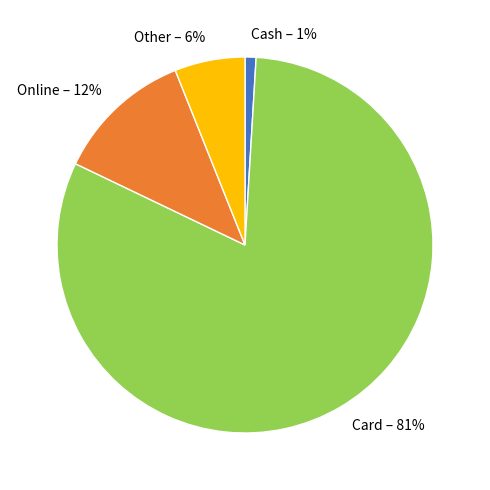

To the nearest percent, what is the combined percentage of Cash and Other?

7%